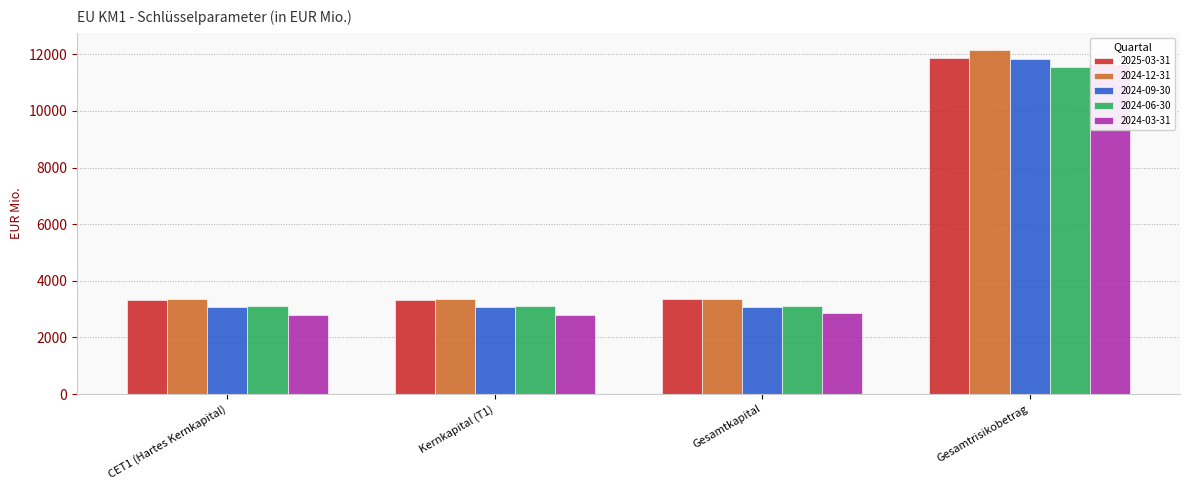

Which series has the largest total across all categories?

2024-12-31